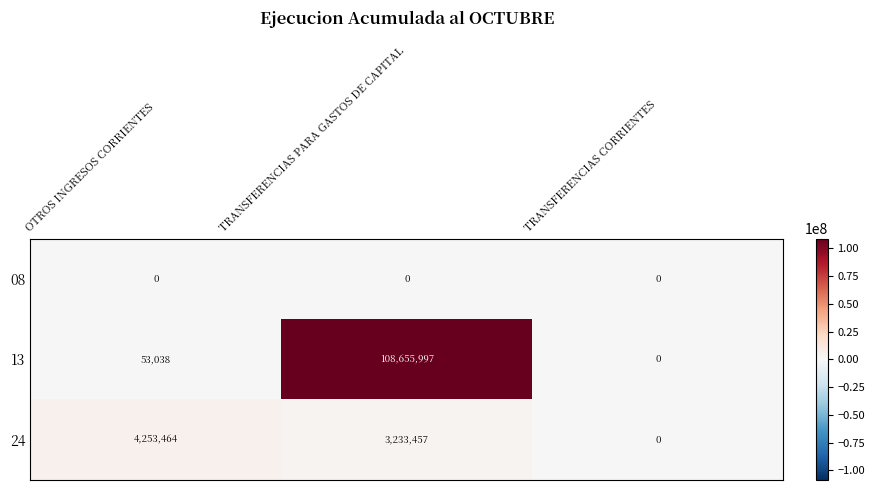

What is the maximum value shown in the chart?

108655997